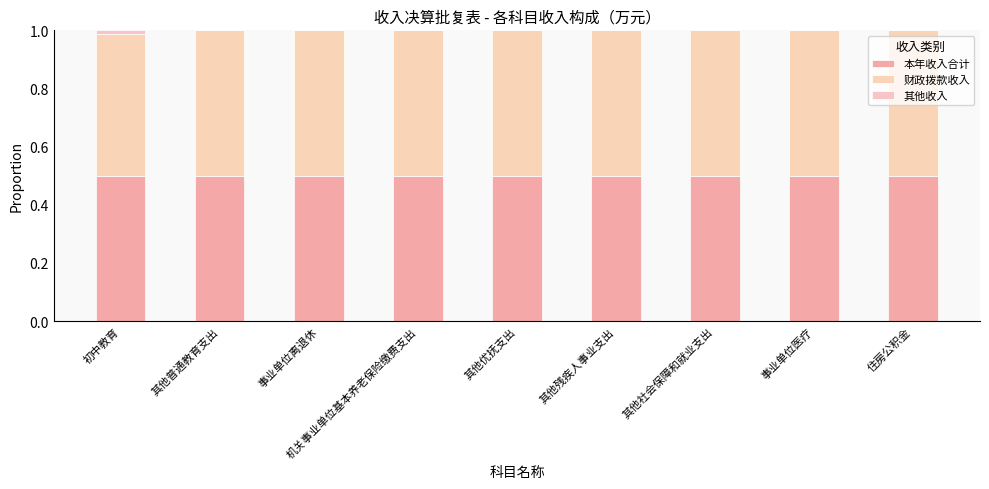

Count the 其他收入 values in the range 0 to 1.

9